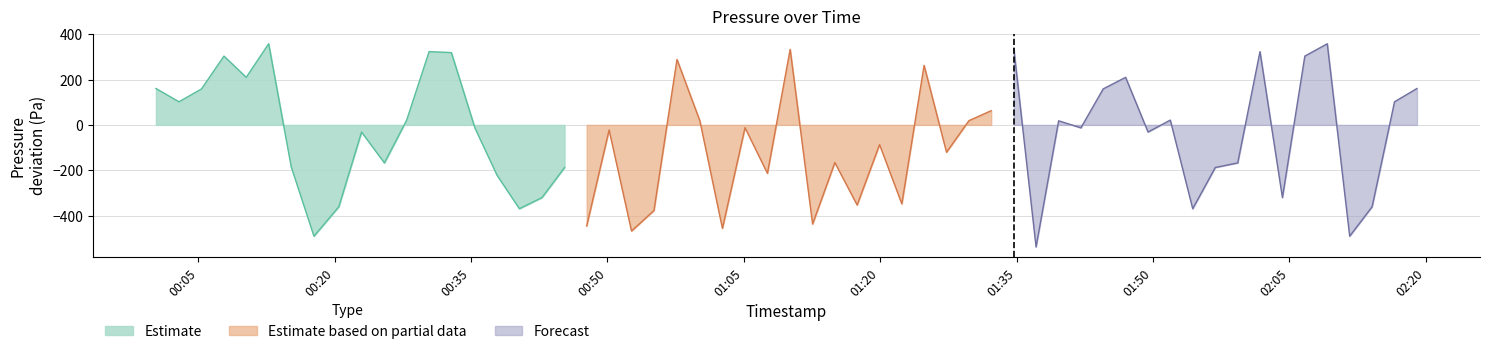

What is the lowest value of the Estimate series?

-491.2